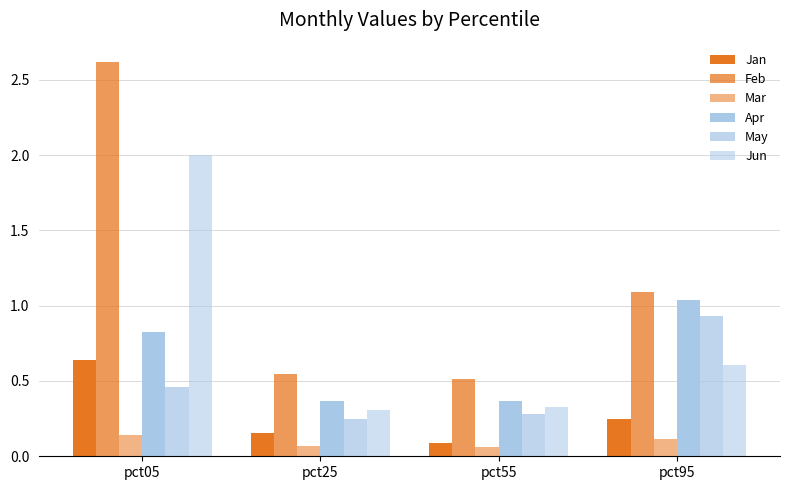

List the series in order of their peak value, lowest first.

Mar, Jan, May, Apr, Jun, Feb